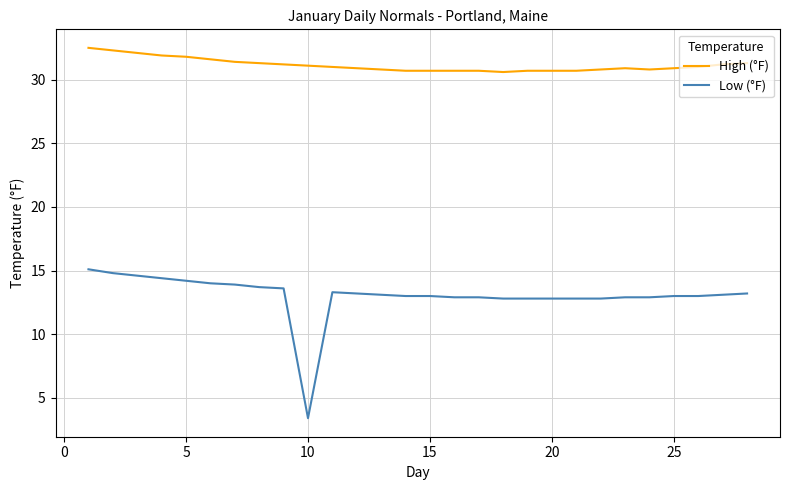

Which series has the widest spread of values?

Low (°F)